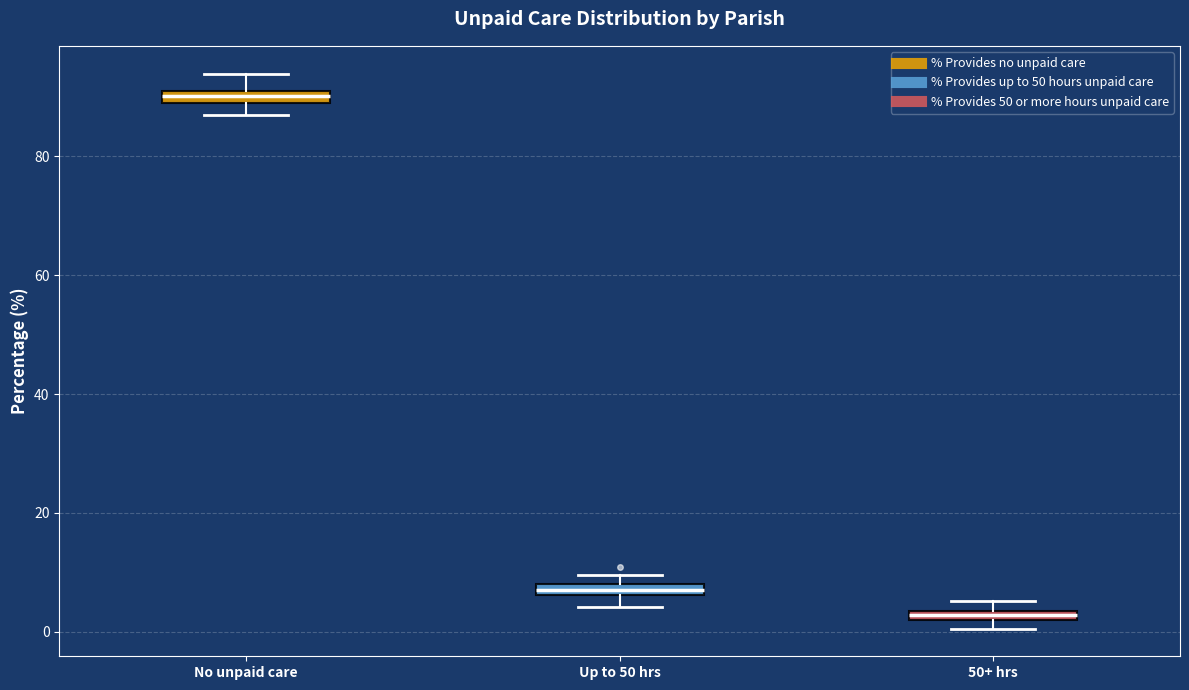

Where is the upper edge of the box for 50+ hrs on the y-axis? The values are not printed on the chart, so give them approximately, as read against the axis.

4